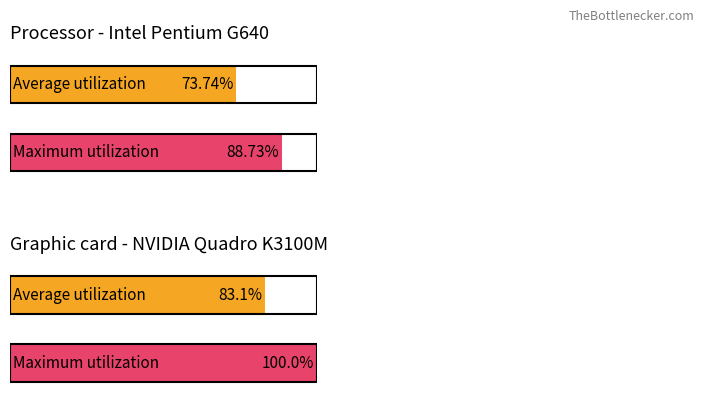

How many groups of bars are there?

4